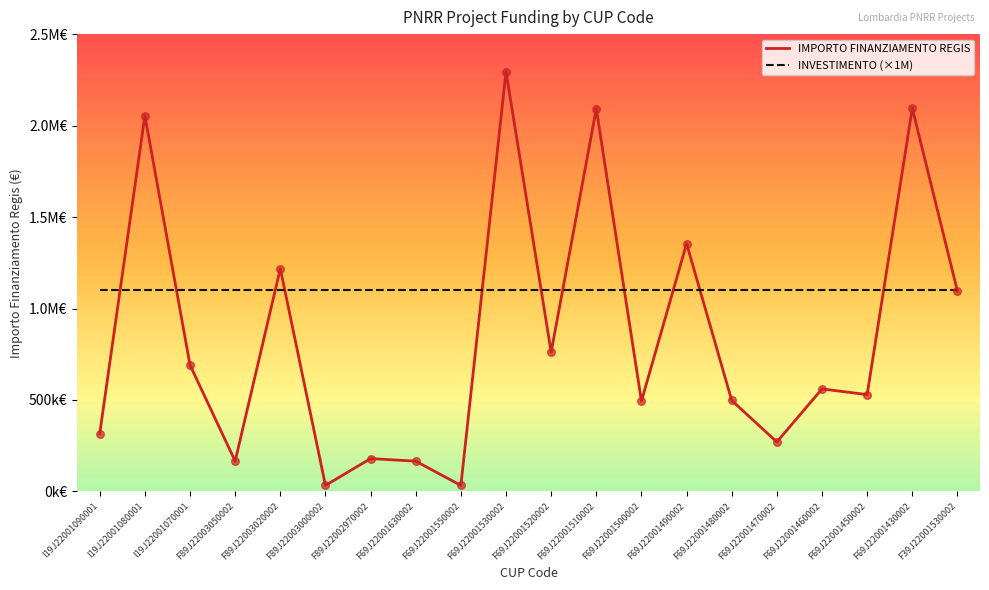

Is this an area chart (filled region under the line)?

No